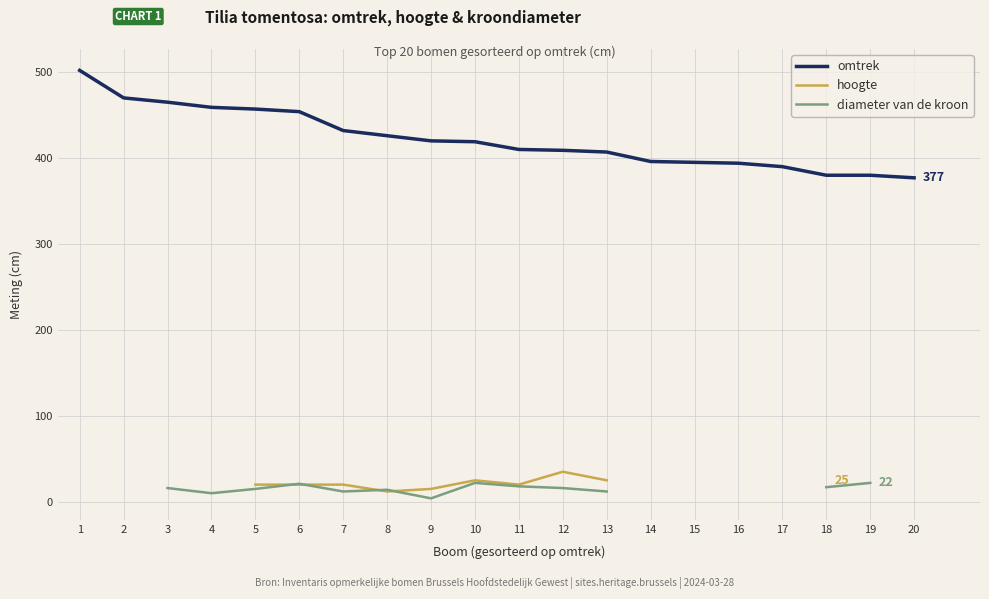

Rank the series by their maximum value, from highest to lowest.

omtrek, hoogte, diameter van de kroon